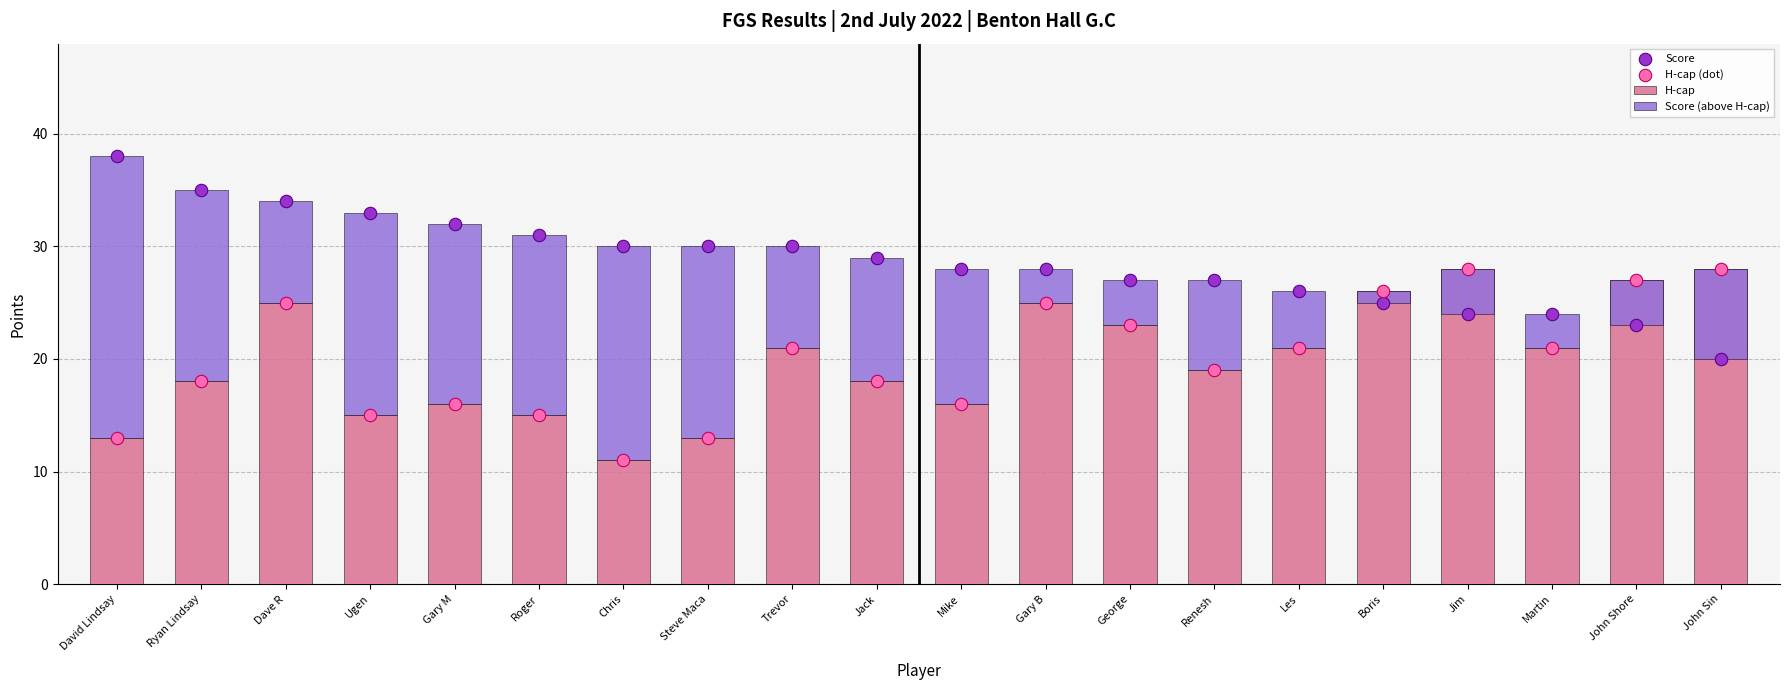

Which series has the largest total across all categories?

Score